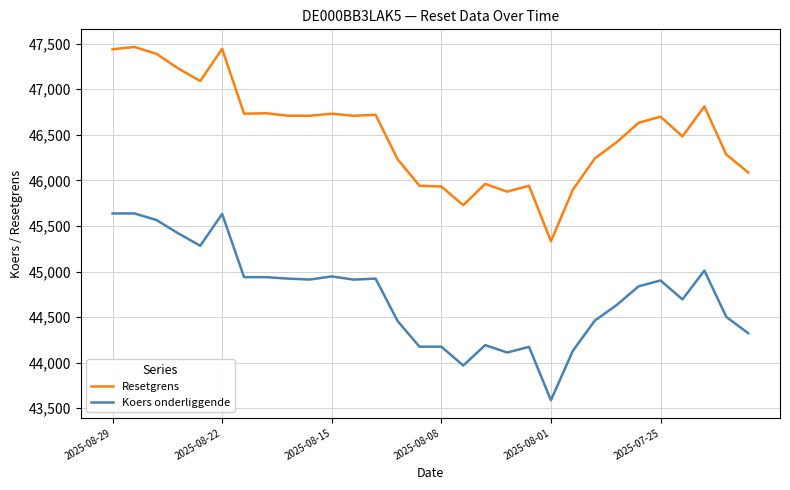

Rank the series by their maximum value, from highest to lowest.

Resetgrens, Koers onderliggende